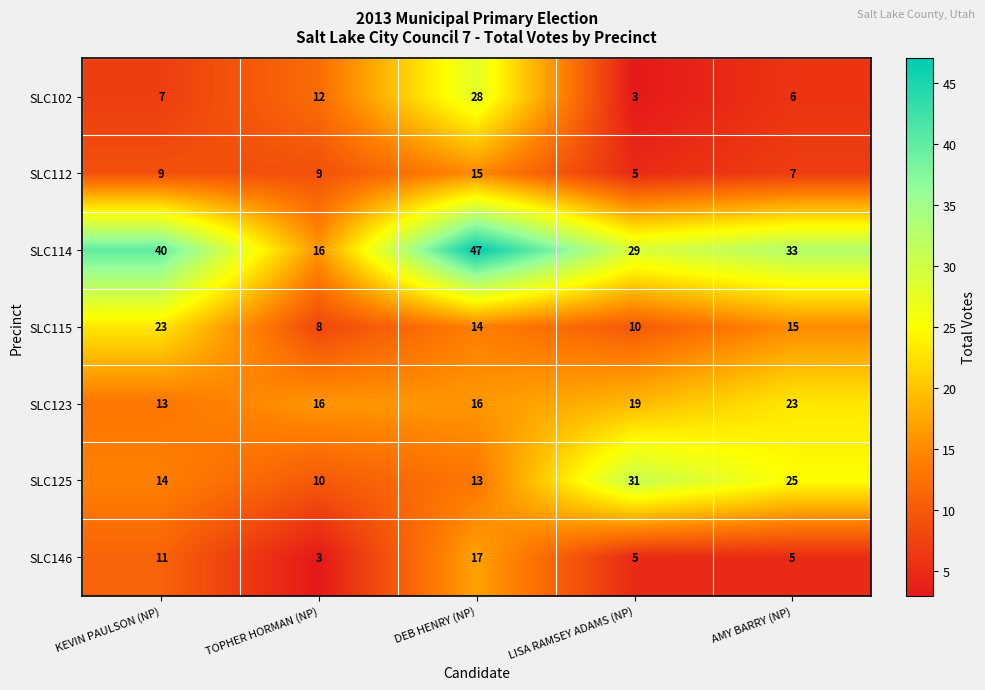

Rank the categories by SLC114 value from lowest to highest.

TOPHER HORMAN (NP), LISA RAMSEY ADAMS (NP), AMY BARRY (NP), KEVIN PAULSON (NP), DEB HENRY (NP)